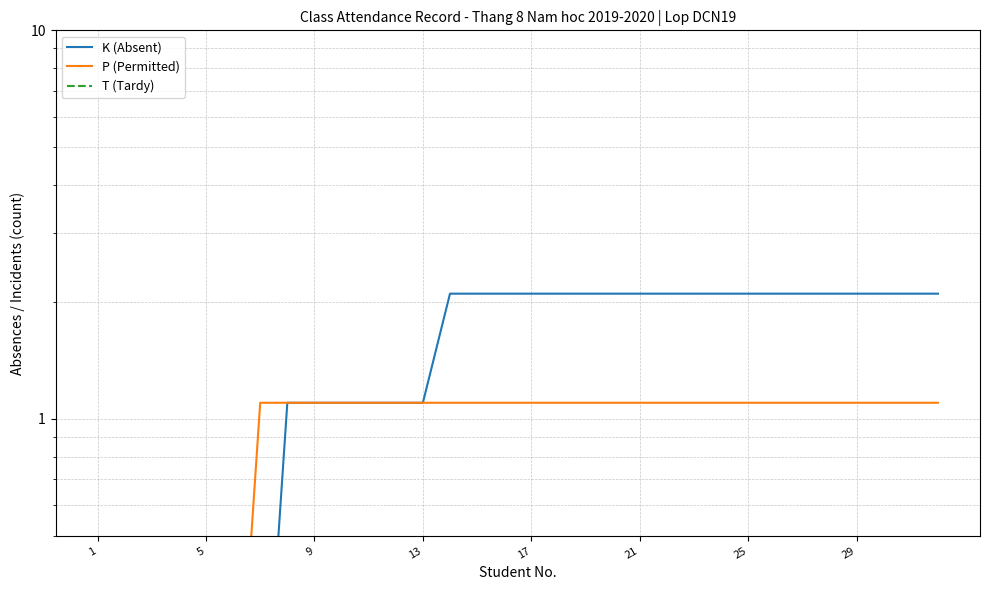

Between 10 and 13, which series saw the biggest shift?

K (Absent)